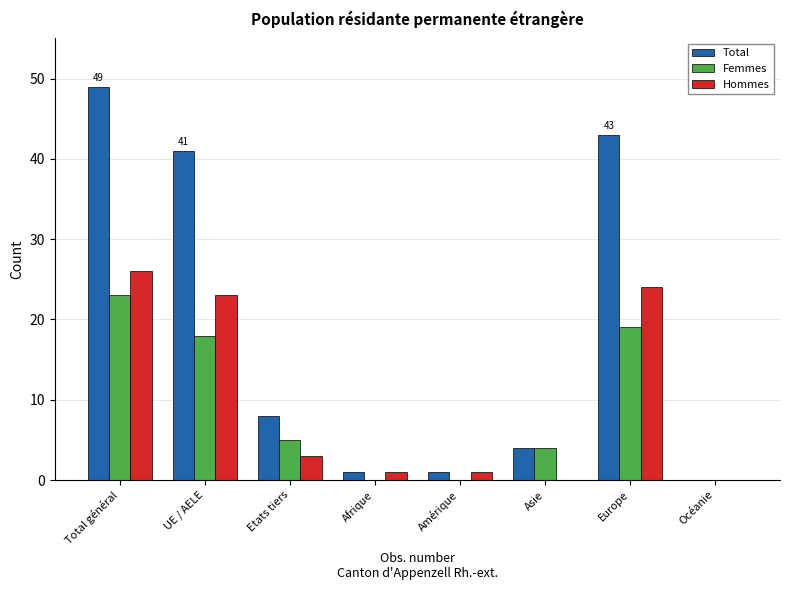

Reading right to left, transcribe all the data shown in this chart.

Total: Océanie=0	Europe=43	Asie=4	Amérique=1	Afrique=1	Etats tiers=8	UE / AELE=41	Total général=49
Femmes: Océanie=0	Europe=19	Asie=4	Amérique=0	Afrique=0	Etats tiers=5	UE / AELE=18	Total général=23
Hommes: Océanie=0	Europe=24	Asie=0	Amérique=1	Afrique=1	Etats tiers=3	UE / AELE=23	Total général=26